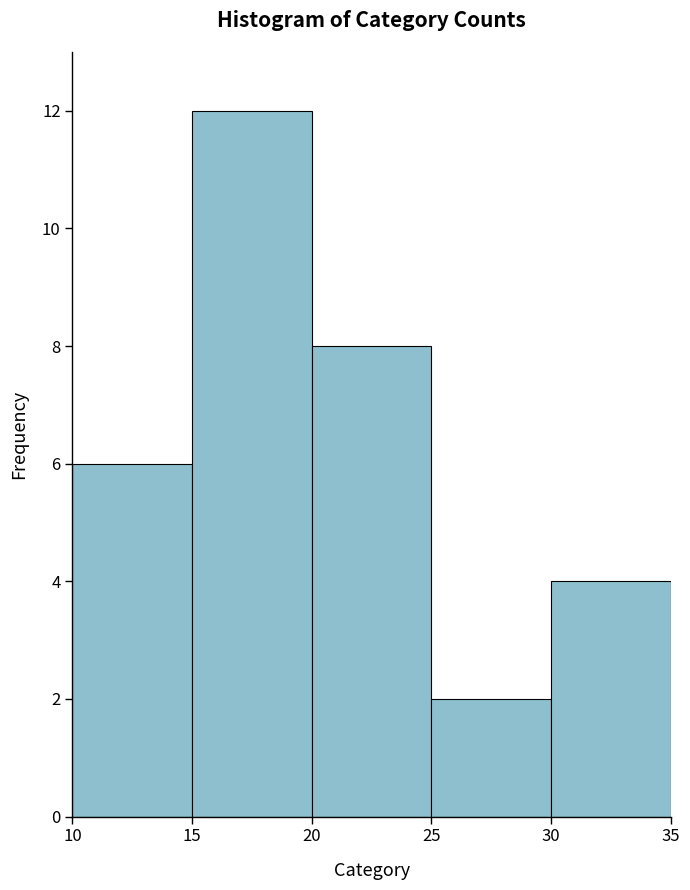

How tall is the bar that spans 25 to 30 on the x-axis? The values are not printed on the chart, so give them approximately, as read against the axis.

2